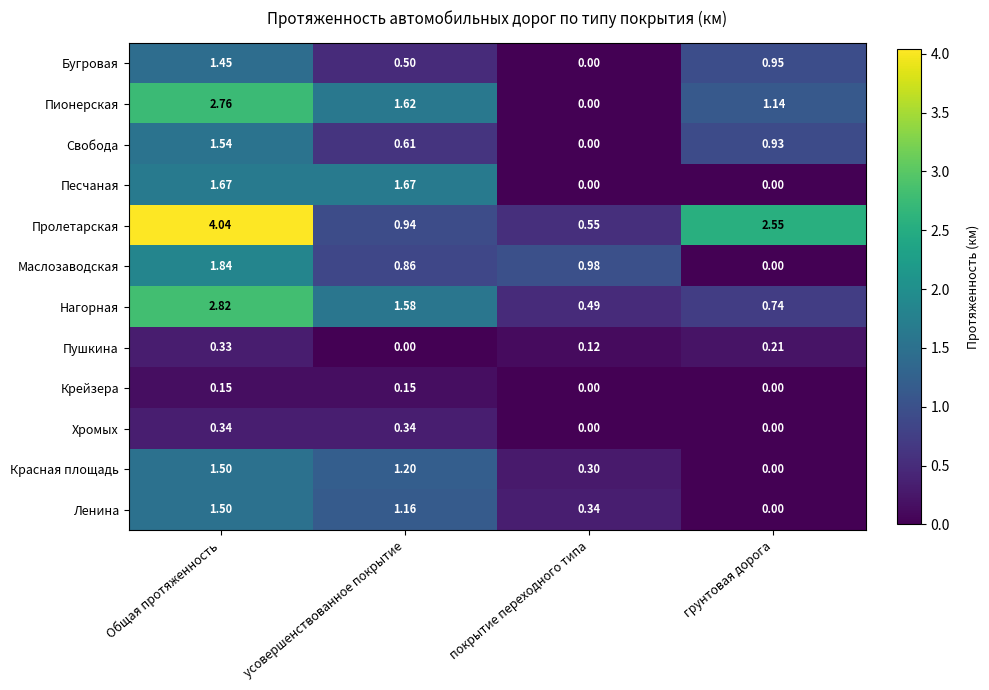

Which label corresponds to the largest value in the chart?

Общая протяженность